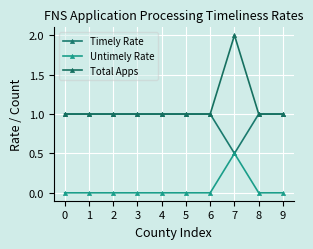

True or false: Timely Rate and Untimely Rate cross at least once.

False